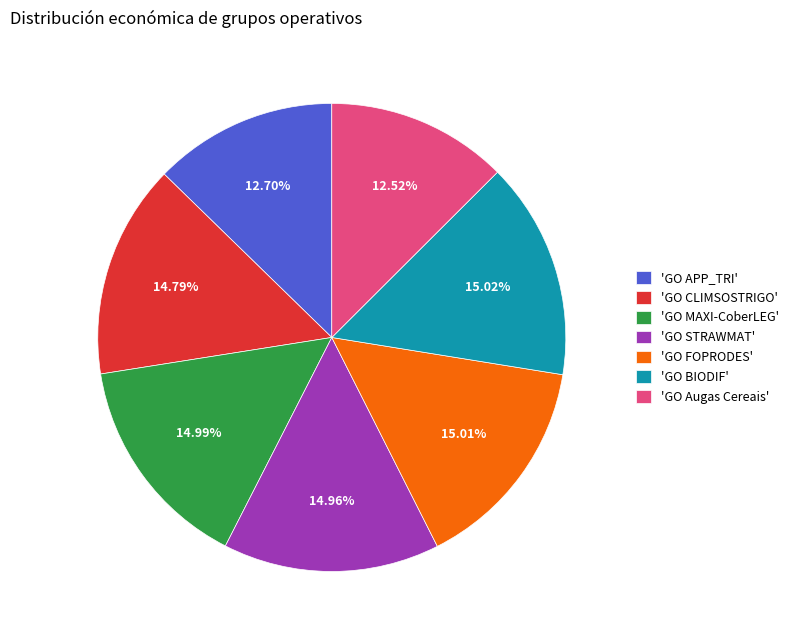

How many segments does this pie chart have?

7